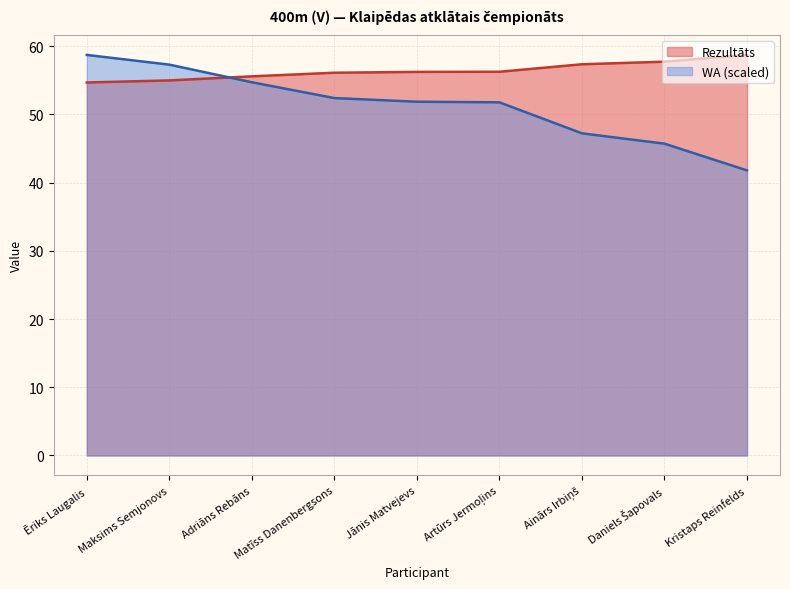

Rank the series by their maximum value, from lowest to highest.

Rezultāts, WA